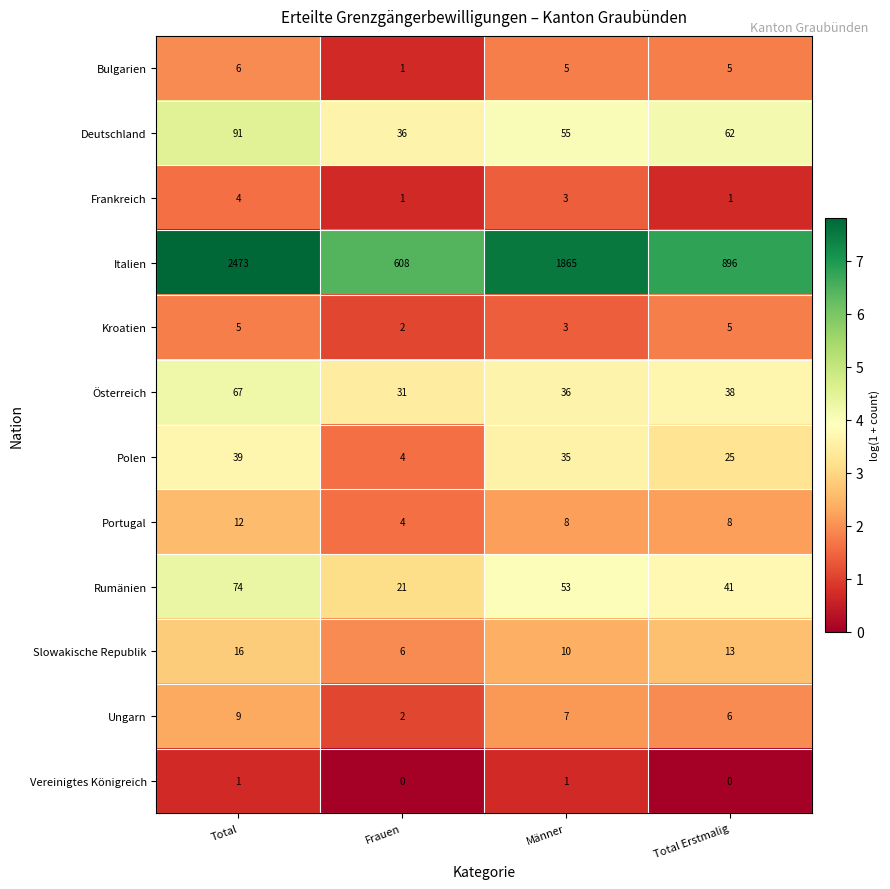

Which series has the largest total across all categories?

Italien